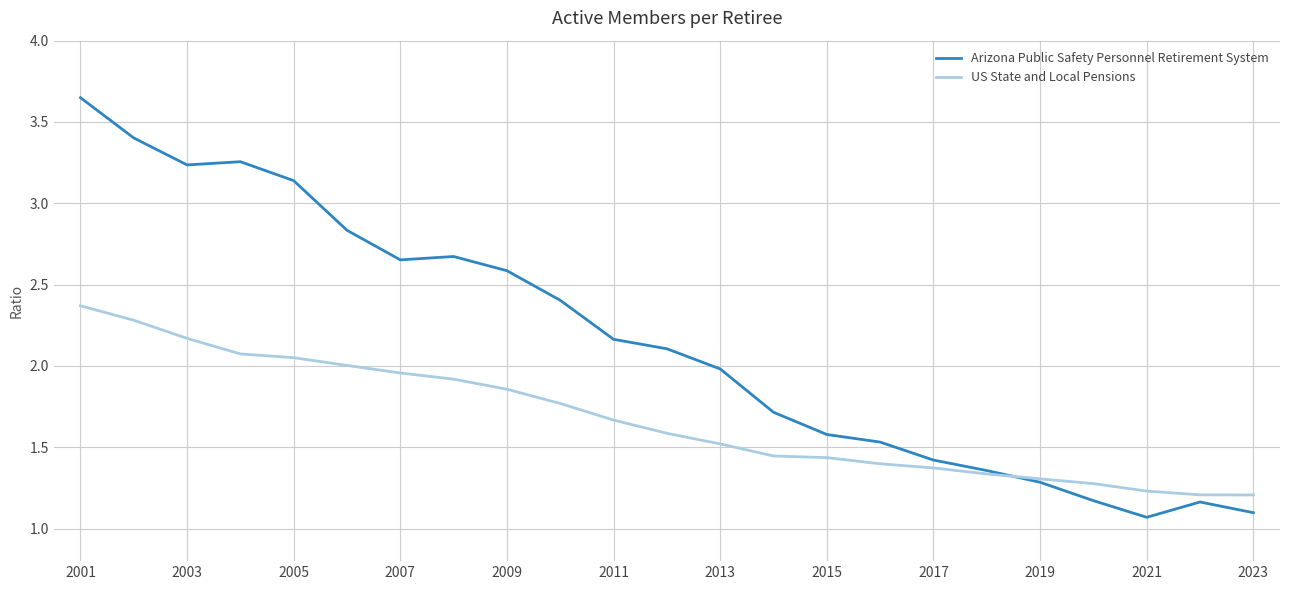

At how many categories does at least one series exceed 2?

12